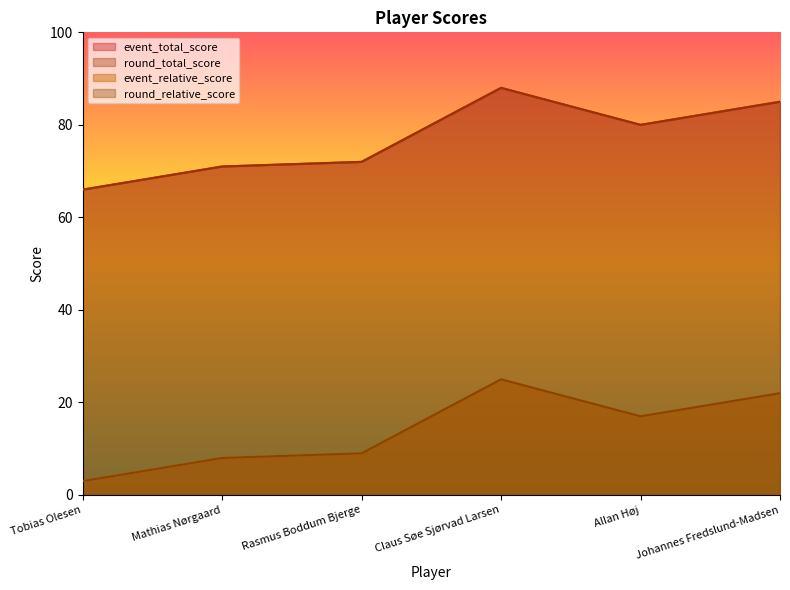

Read the event_relative_score value at Allan Høj, to the nearest 10.

20